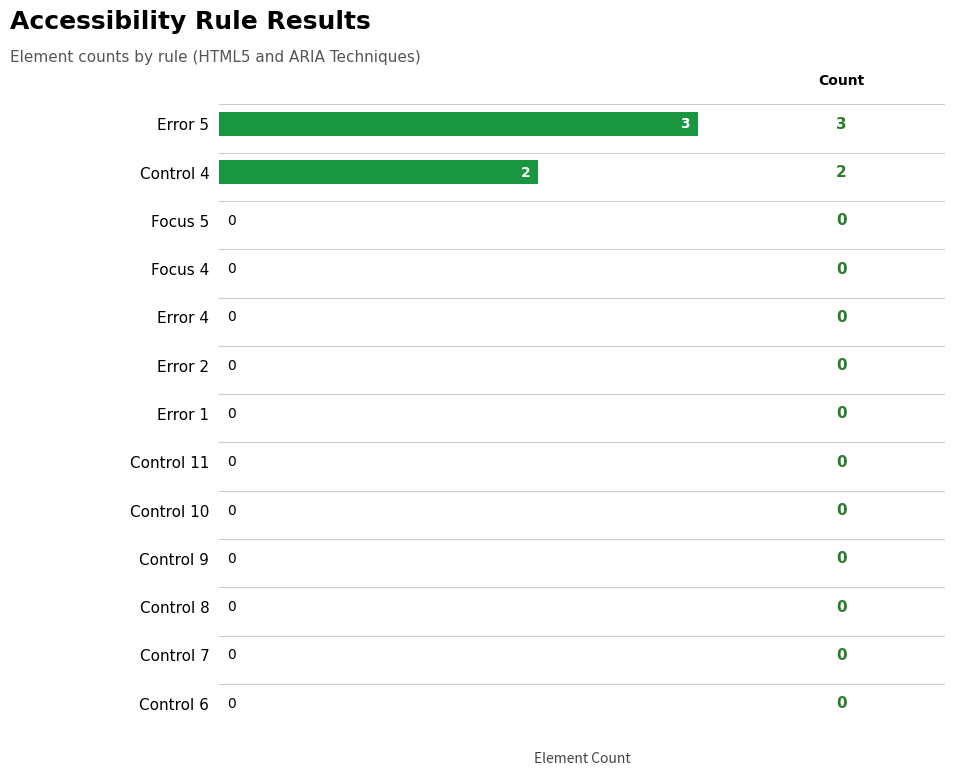

The value at Control 10 is 0. True or false?

True